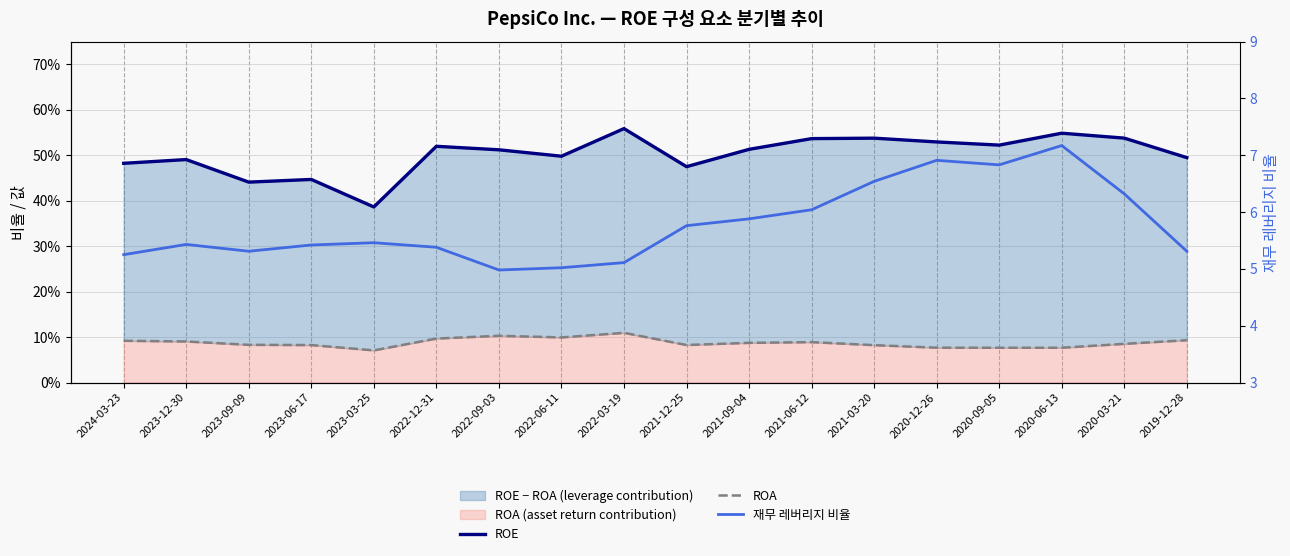

At which category is the sum across all series the highest?

2020-06-13